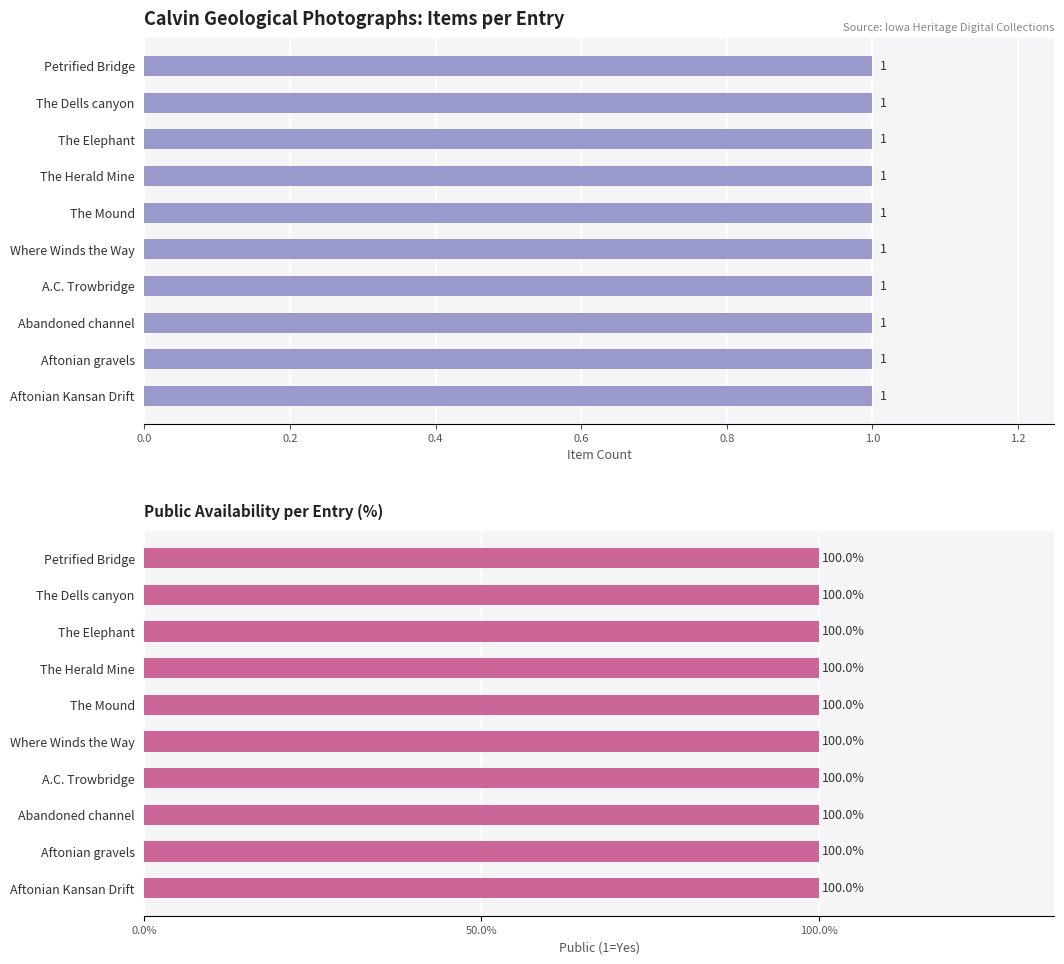

The Item Count series shows 1 at Aftonian Kansan Drift. True or false?

False